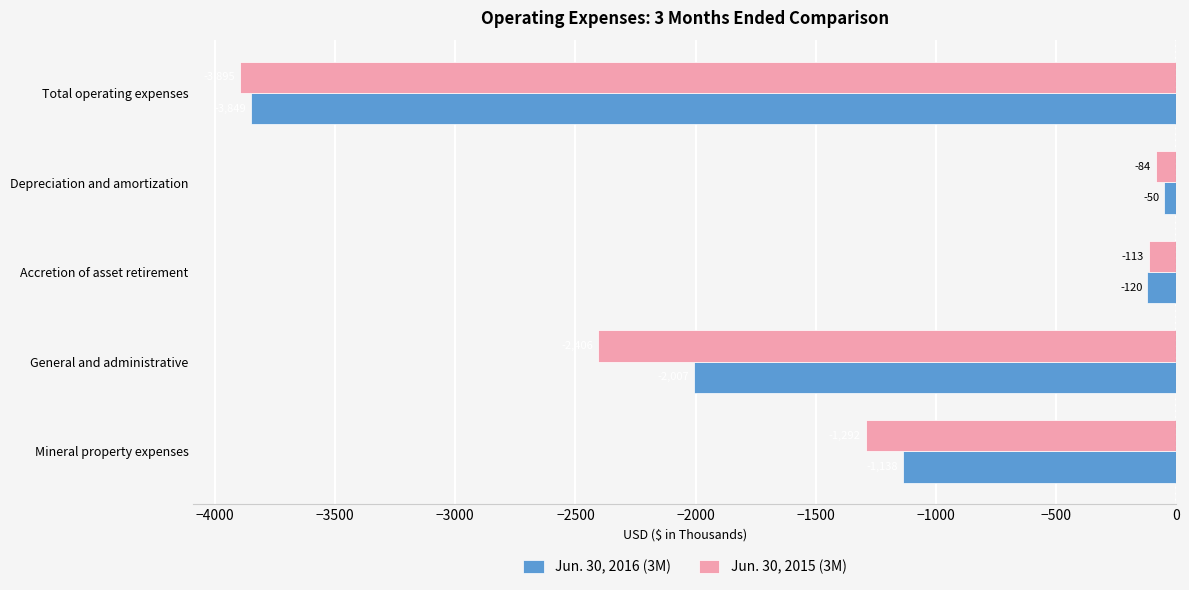

At Total operating expenses, list the series in order from smallest to largest.

Jun. 30, 2015 (3M), Jun. 30, 2016 (3M)